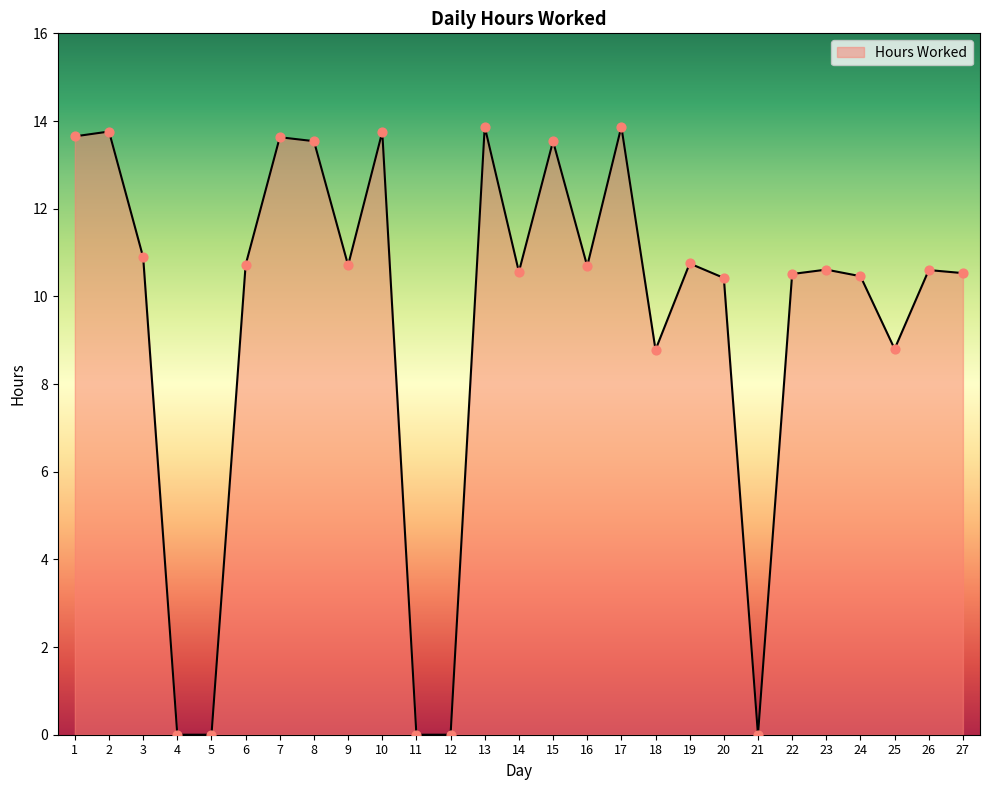

What is the ratio of the value at 1 to the value at 20?

1.3